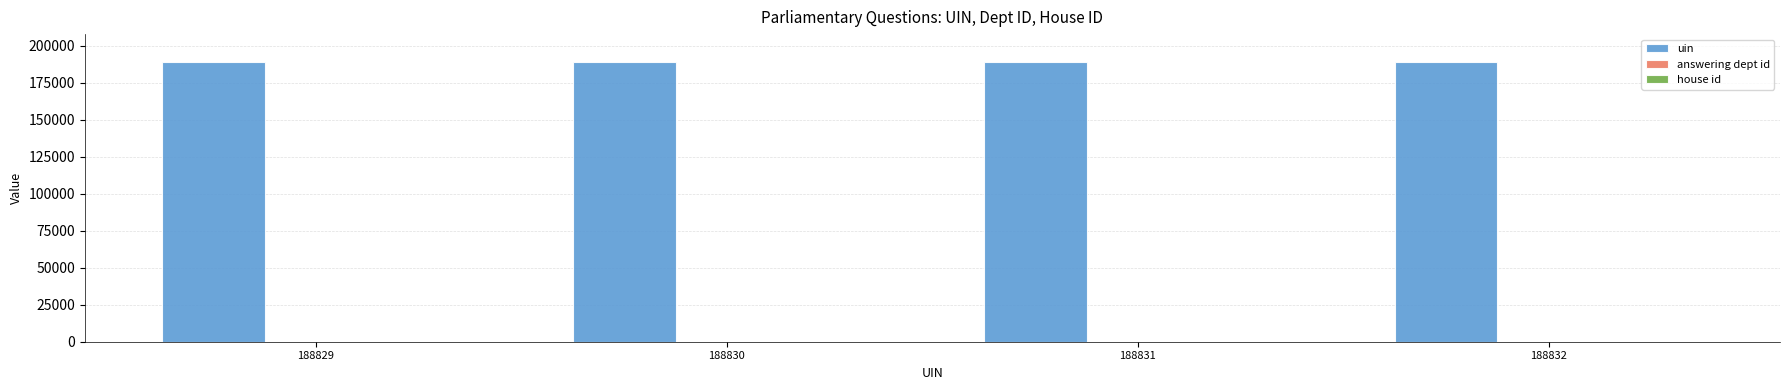

Is it true that uin equals 188830 at 188830?

True